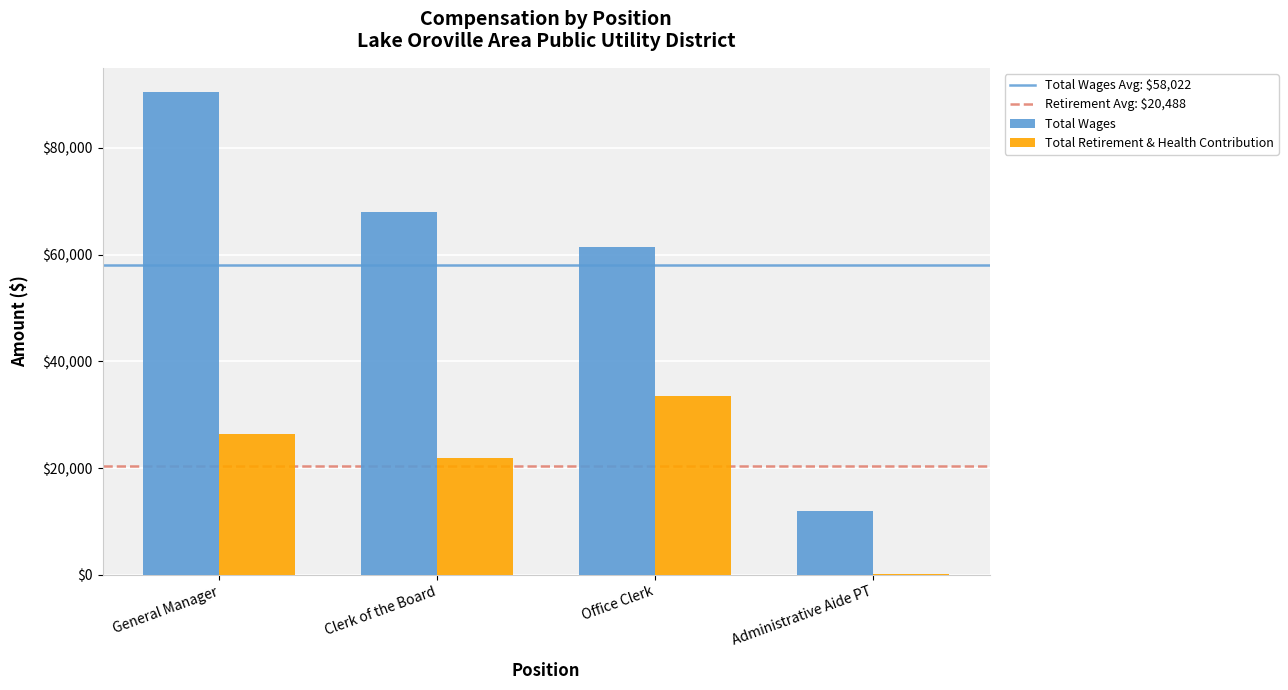

Where is Total Retirement & Health Contribution nearest to the value 16808?

Clerk of the Board